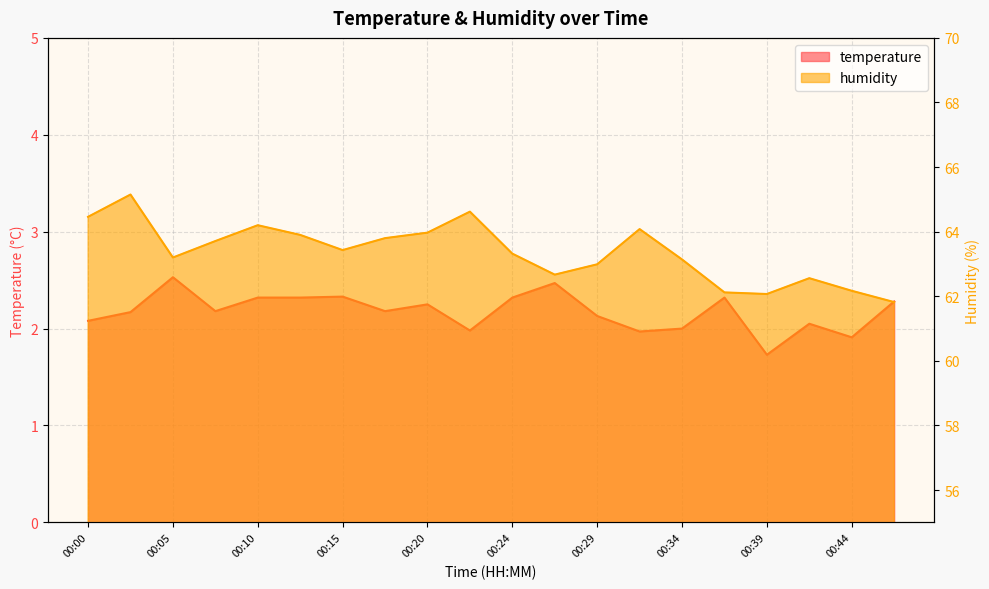

True or false: temperature has a value of 2.3 at 00:47.

True